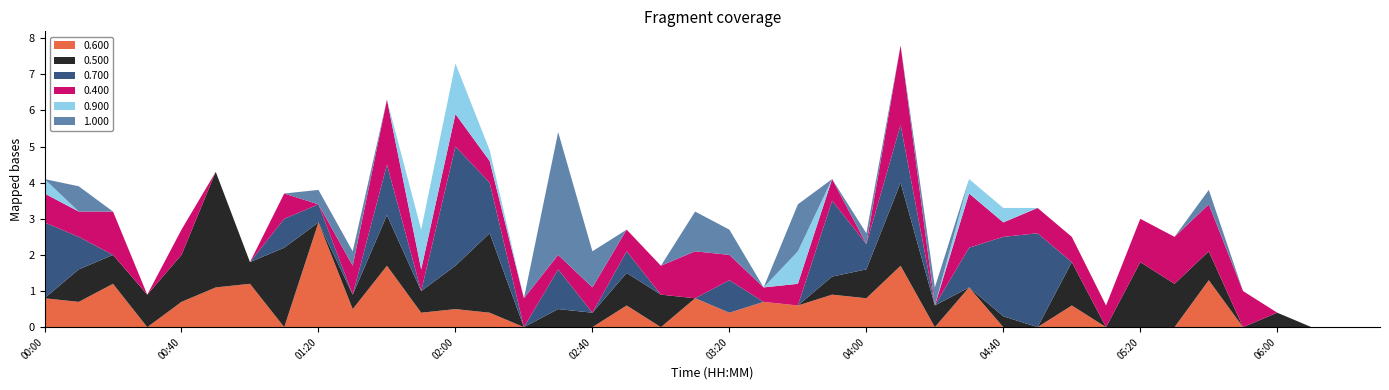

Reading left to right, list all the values displayed in this chart.

0.600: 0.8	0.7	1.2	0.0	0.7	1.1	1.2	0.0	2.9	0.5	1.7	0.4	0.5	0.4	0.0	0.0	0.0	0.6	0.0	0.8	0.4	0.7	0.6	0.9	0.8	1.7	0.0	1.1	0.0	0.0	0.6	0.0	0.0	0.0	1.3	0.0	0.0	0.0	0.0	0.0
0.500: 0.0	0.9	0.8	0.9	1.3	3.2	0.6	2.2	0.0	0.4	1.4	0.6	1.2	2.2	0.0	0.5	0.4	0.9	0.9	0.0	0.0	0.0	0.0	0.5	0.8	2.3	0.6	0.0	0.3	0.0	1.2	0.0	1.8	1.2	0.8	0.0	0.4	0.0	0.0	0.0
0.700: 2.1	0.9	0.0	0.0	0.0	0.0	0.0	0.8	0.5	0.0	1.4	0.0	3.3	1.4	0.0	1.1	0.0	0.6	0.0	0.0	0.9	0.0	0.0	2.1	0.7	1.6	0.0	1.1	2.2	2.6	0.0	0.0	0.0	0.0	0.0	0.0	0.0	0.0	0.0	0.0
0.400: 0.8	0.7	1.2	0.0	0.7	0.0	0.0	0.7	0.0	0.8	1.8	0.6	0.9	0.6	0.8	0.4	0.7	0.6	0.8	1.3	0.7	0.4	0.6	0.6	0.0	2.2	0.0	1.5	0.4	0.7	0.7	0.6	1.2	1.3	1.3	1.0	0.0	0.0	0.0	0.0
0.900: 0.4	0.0	0.0	0.0	0.0	0.0	0.0	0.0	0.0	0.0	0.0	1.1	1.4	0.3	0.0	0.0	0.0	0.0	0.0	0.0	0.0	0.0	0.9	0.0	0.0	0.0	0.0	0.4	0.4	0.0	0.0	0.0	0.0	0.0	0.0	0.0	0.0	0.0	0.0	0.0
1.000: 0.0	0.7	0.0	0.0	0.0	0.0	0.0	0.0	0.4	0.4	0.0	0.0	0.0	0.0	0.0	3.4	1.0	0.0	0.0	1.1	0.7	0.0	1.3	0.0	0.3	0.0	0.5	0.0	0.0	0.0	0.0	0.0	0.0	0.0	0.4	0.0	0.0	0.0	0.0	0.0